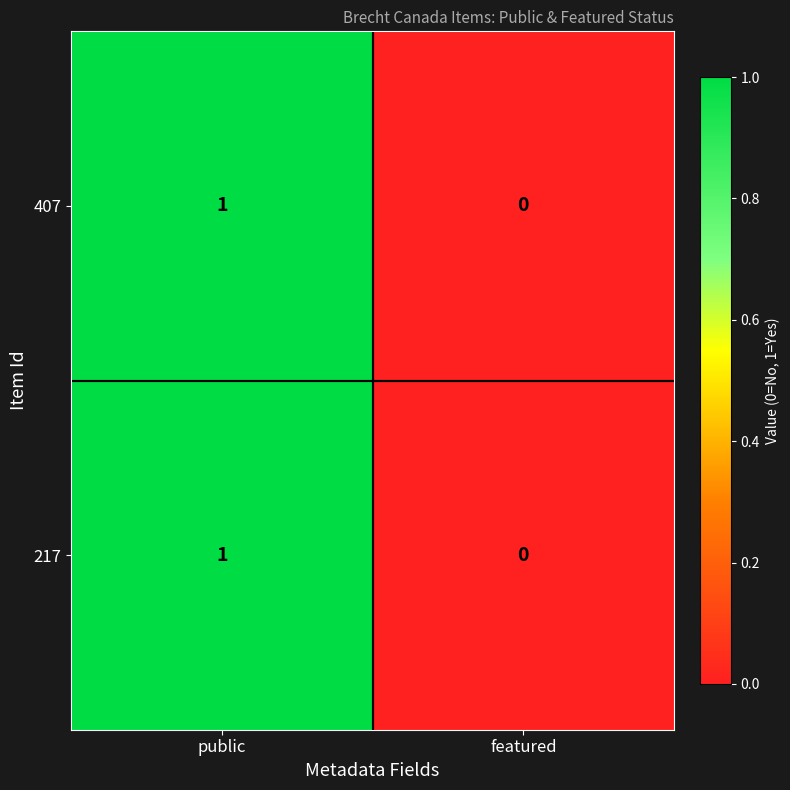

Is it true that 217 equals 1 at public?

True